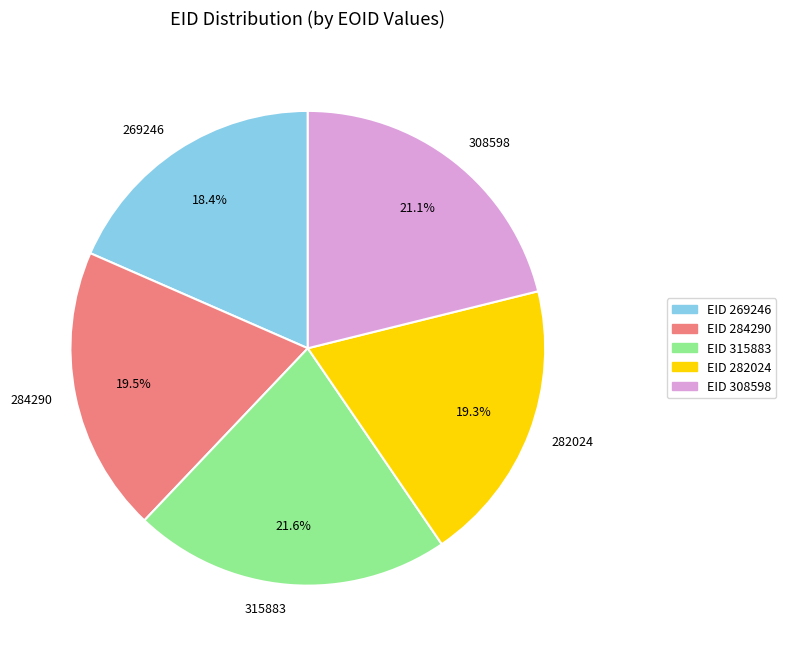

Approximately how many times larger is the value at 282024 compared to 269246?

1.0